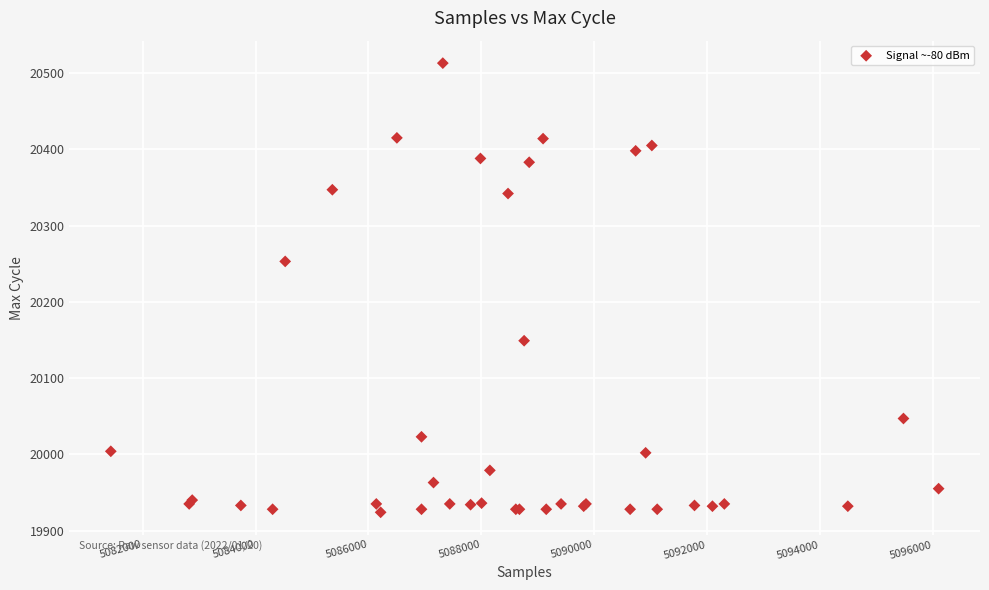

What Y value in the scatter plot is closest to 20218?

20253